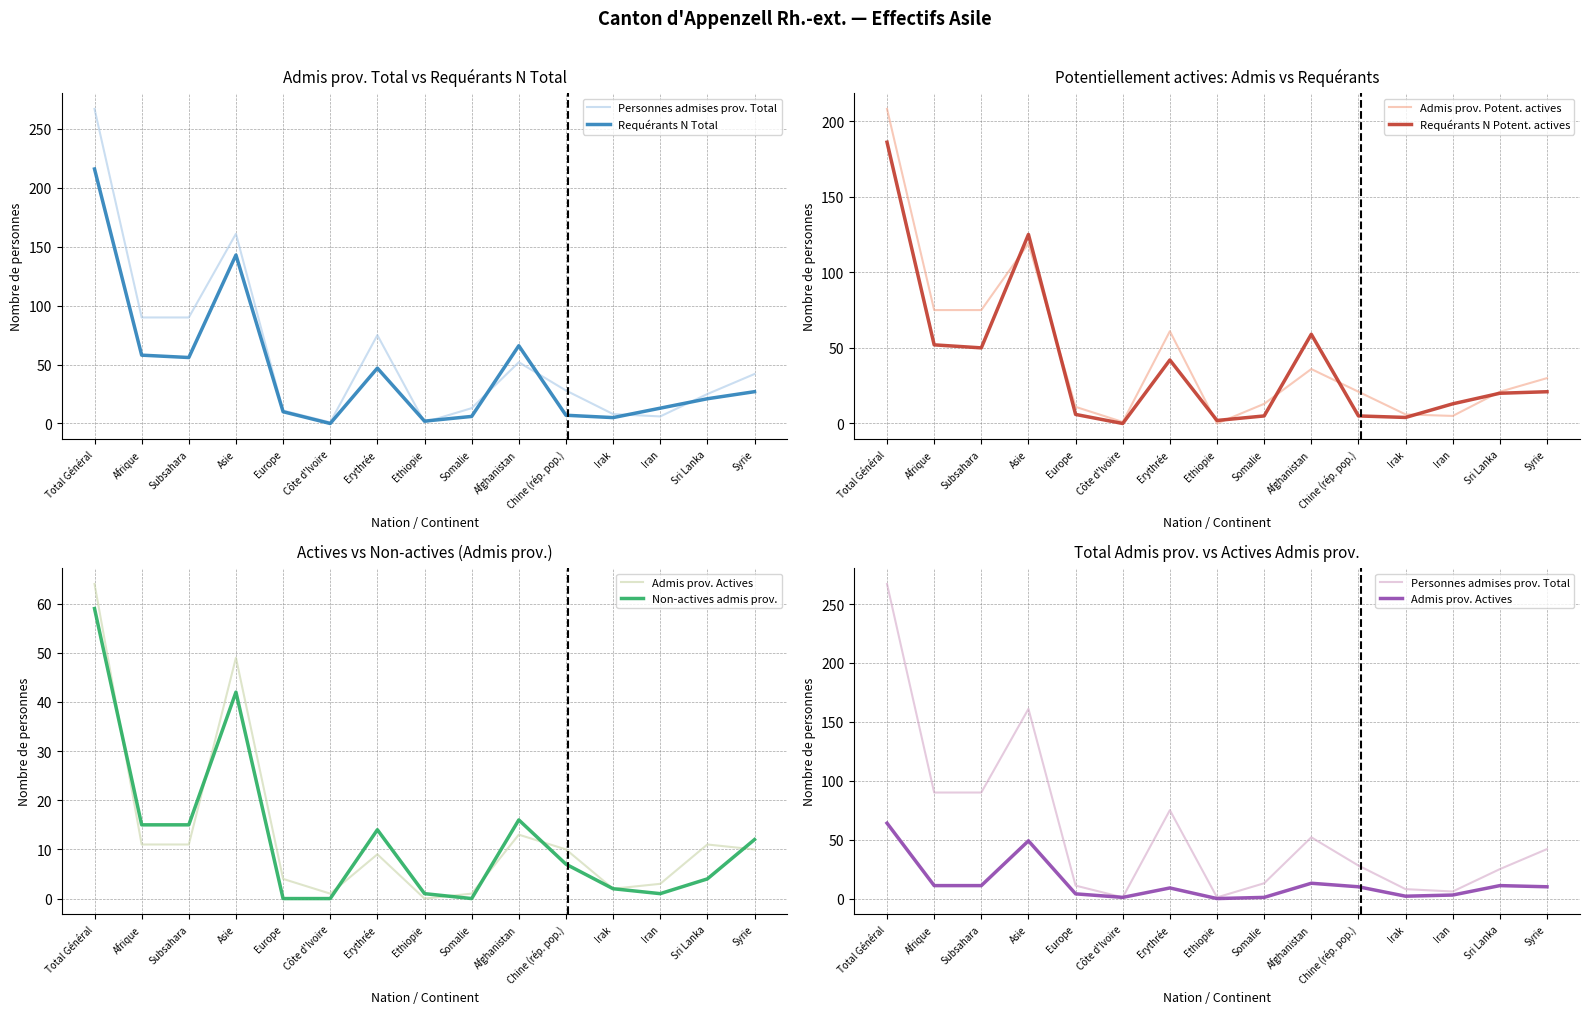

What position from the left is Côte d'Ivoire?

6